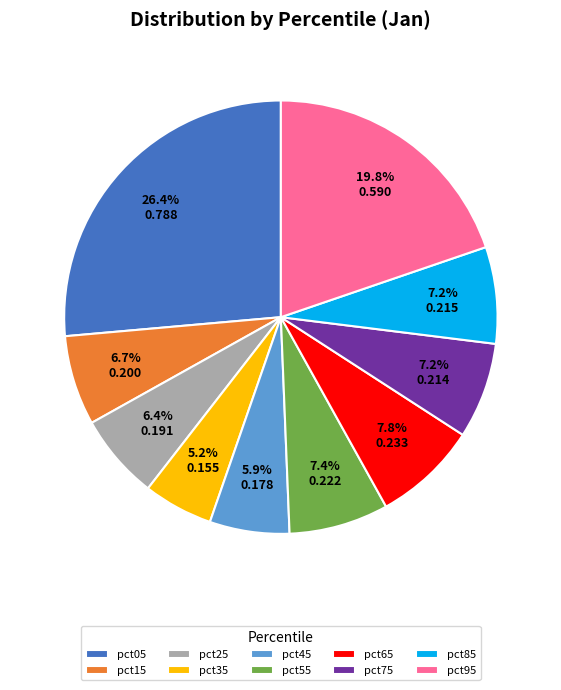

Does pct75 represent more than half of the total?

No